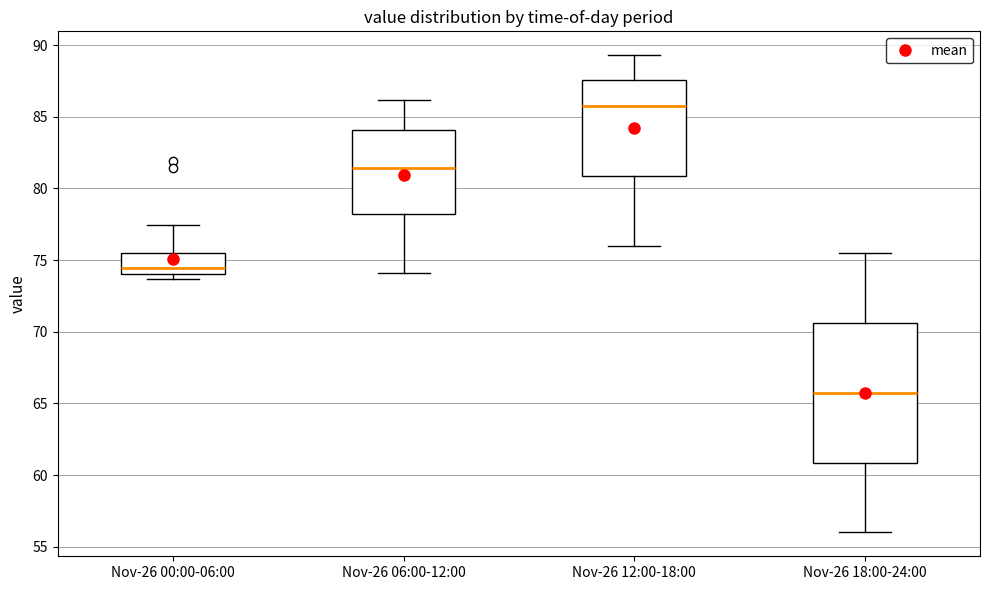

Which box's median line is the highest?

Nov-26 12:00-18:00